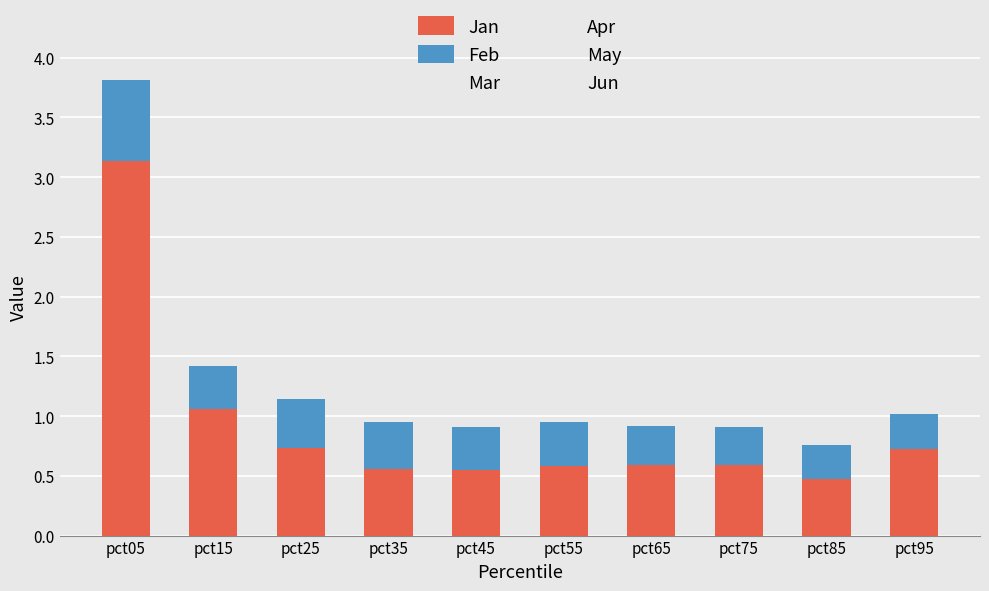

The Jan series shows 0.5 at pct45. True or false?

True